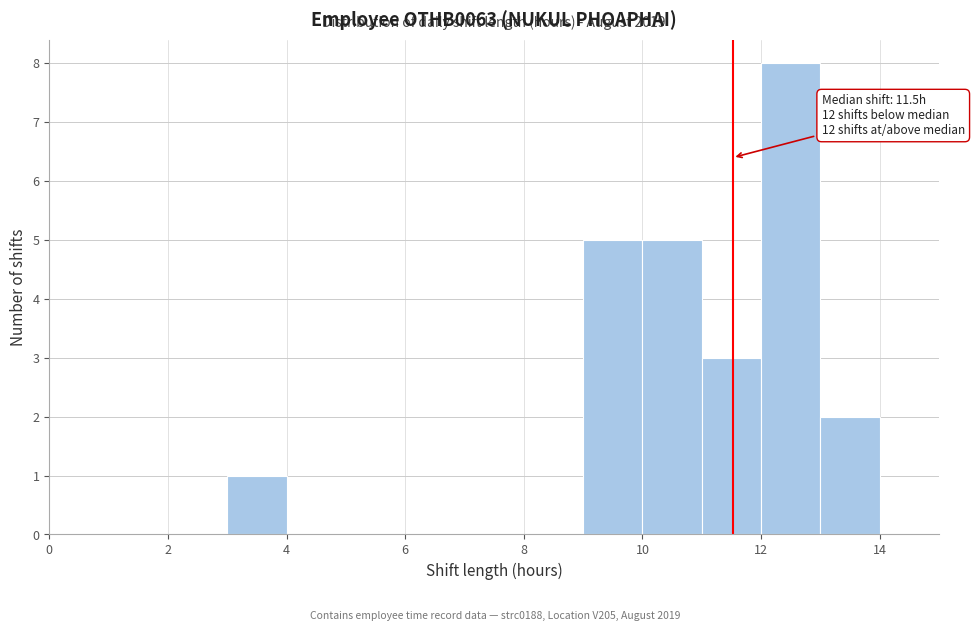

Over which range of the x-axis is the bar tallest?

12 to 13